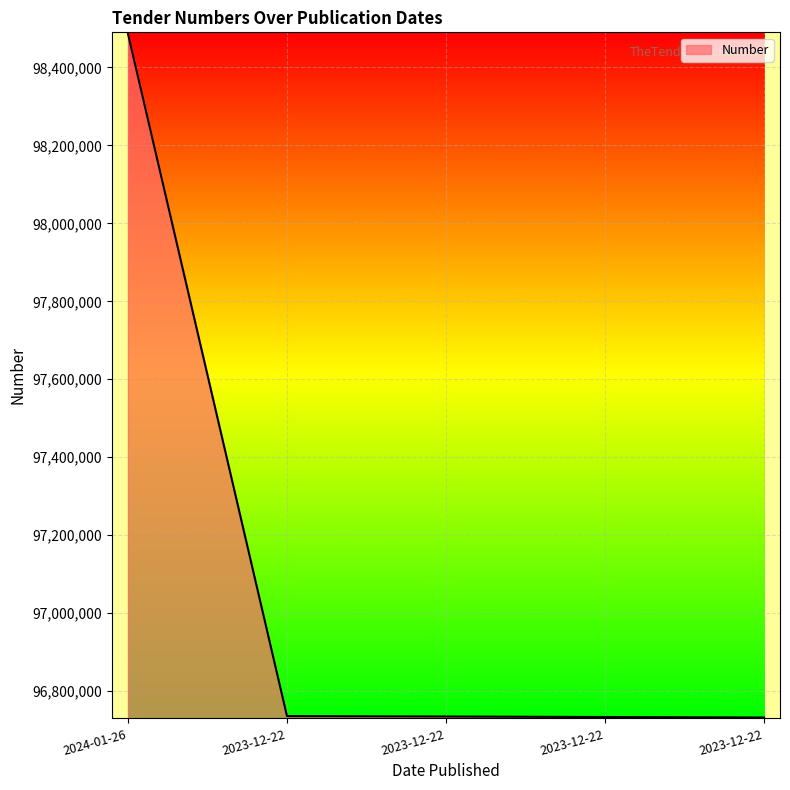

True or false: the data shows 96734897 at 2023-12-22.

True